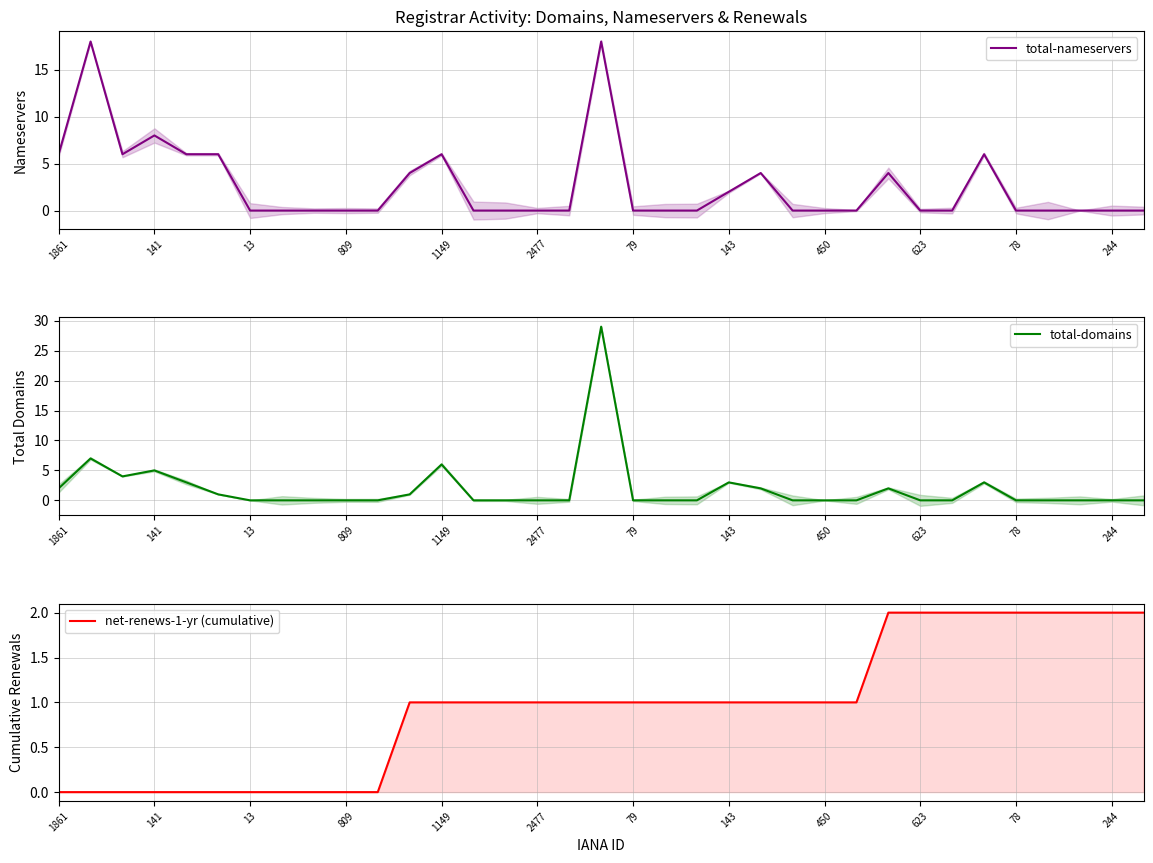

What are all the series names shown in the legend?

total-nameservers, total-domains, net-renews-1-yr (cumulative)